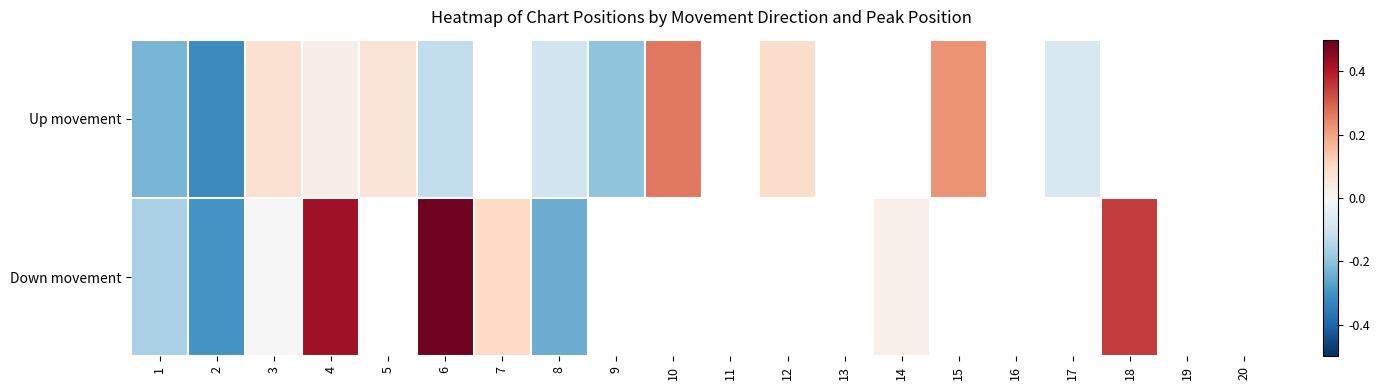

The value of Down movement at 8 is -0.1. True or false?

False